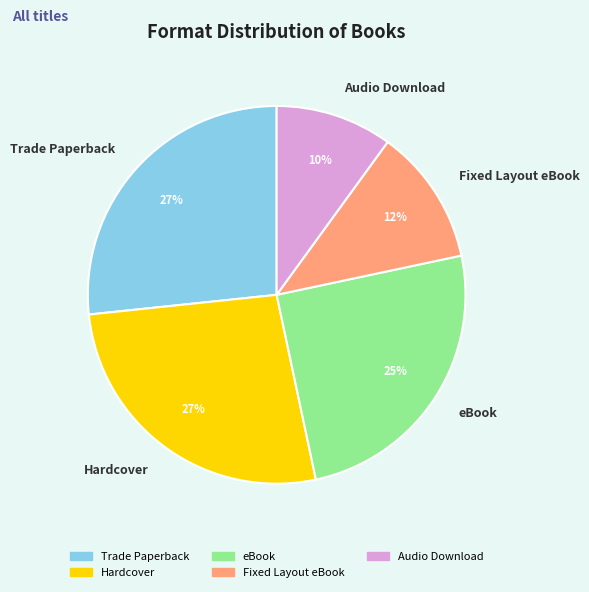

Which category has the smallest portion of the pie?

Audio Download